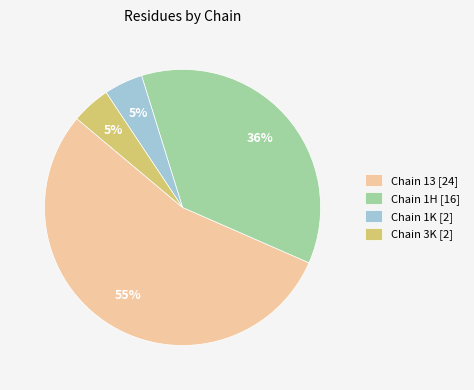

Is there a majority slice in this chart?

Yes